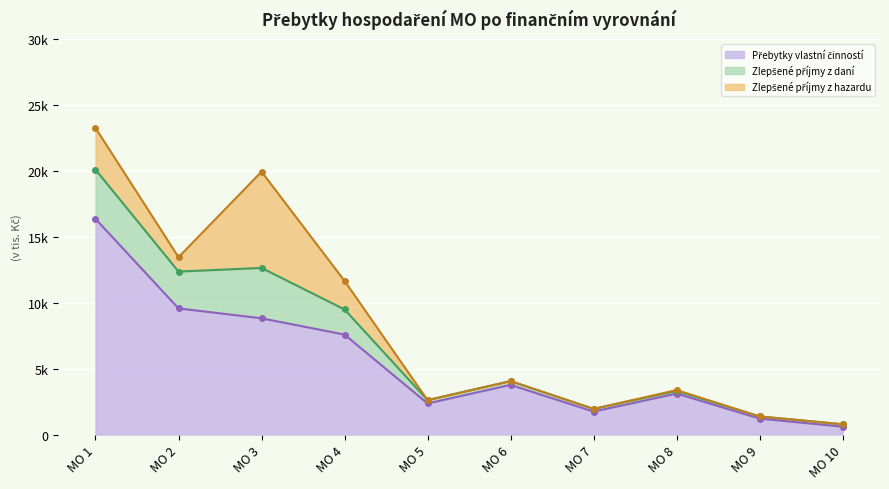

How many data points does each series have?

10